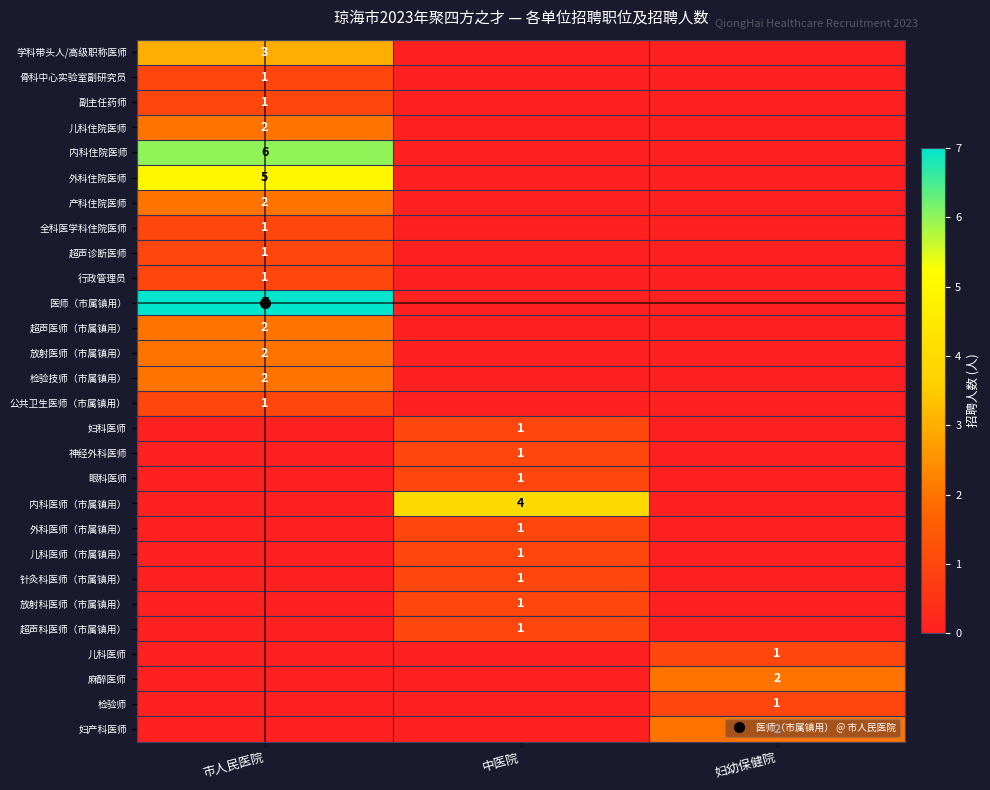

The value of 超声医师（市属镇用） at 中医院 is 0. True or false?

True